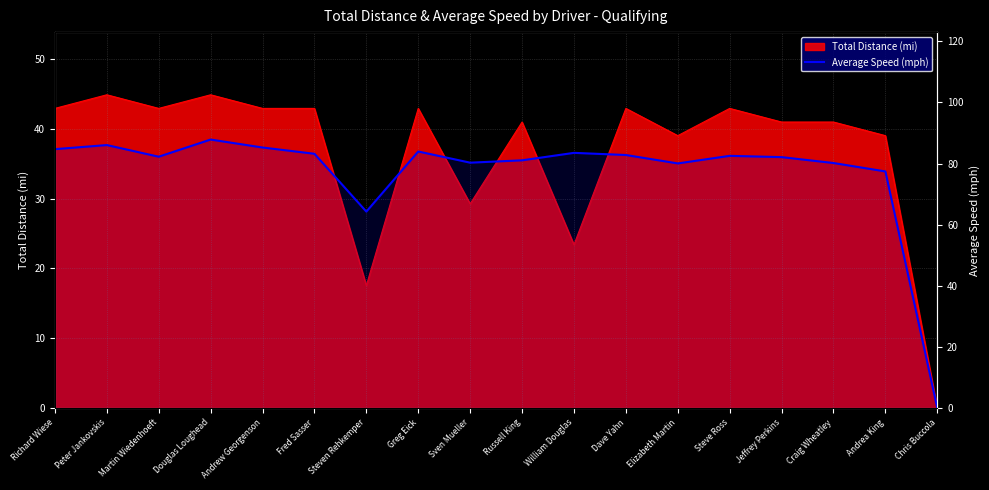

What is the label of the 14th point from the left?

Steve Ross